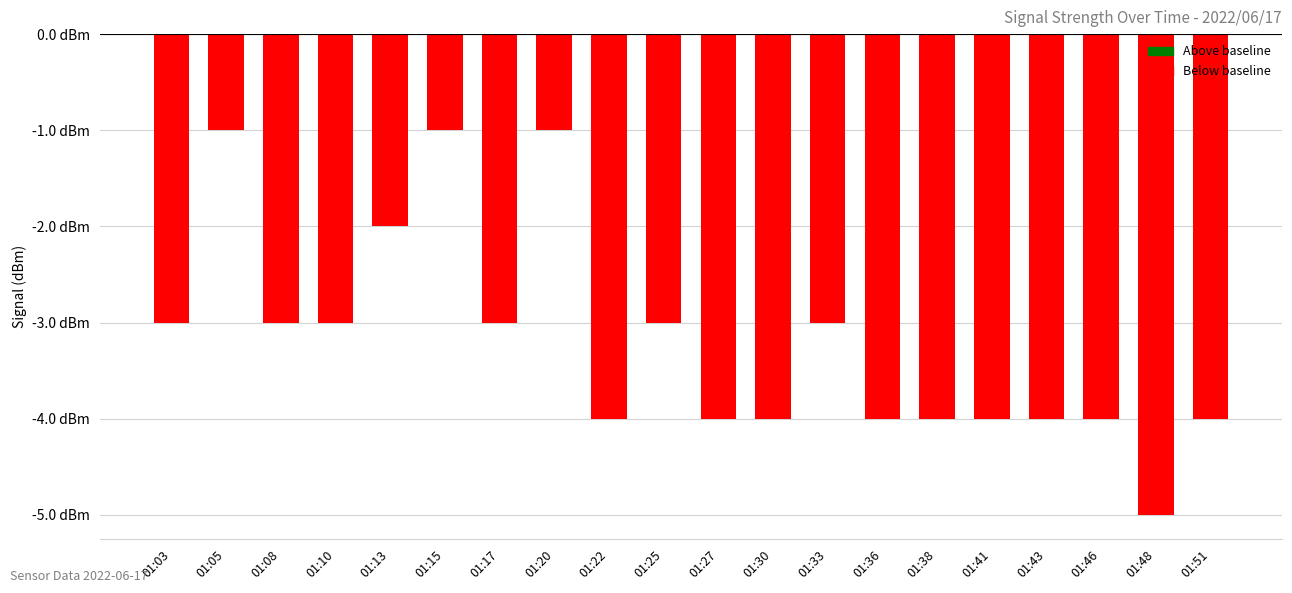

Reading left to right, what are all the values shown in this chart?

-3	-1	-3	-3	-2	-1	-3	-1	-4	-3	-4	-4	-3	-4	-4	-4	-4	-4	-5	-4